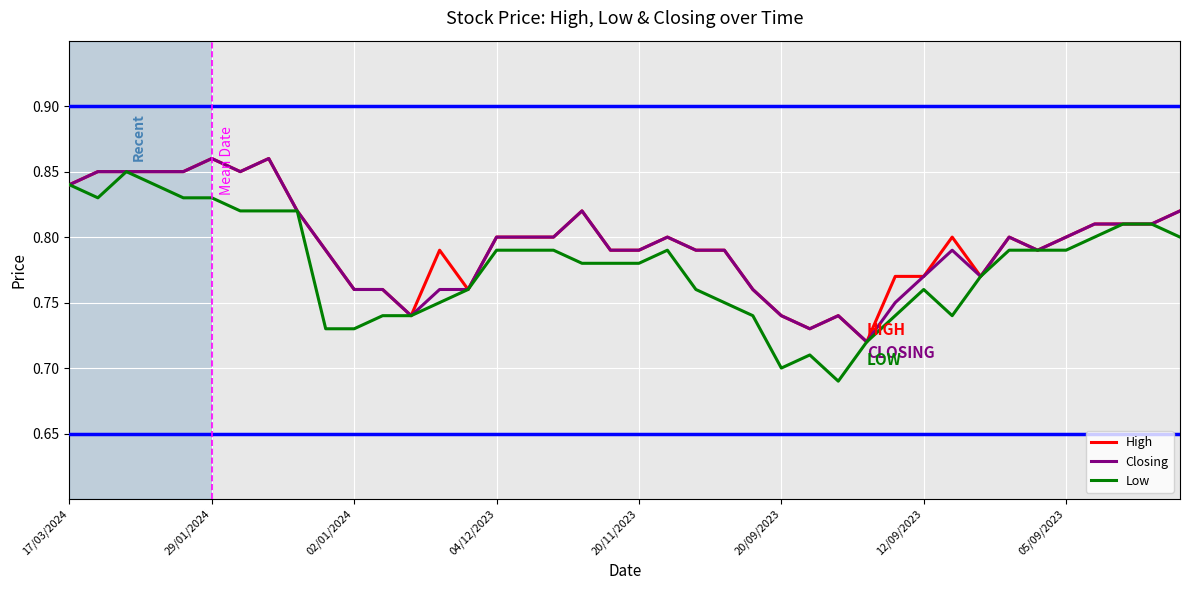

In Closing, how many points are lower than both neighbors (excluding endpoints)?

6